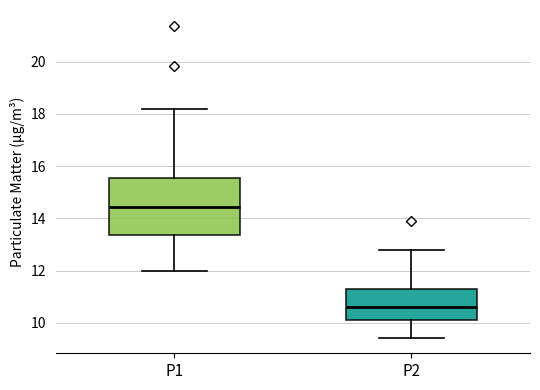

Where is the upper edge of the box for P1 on the y-axis? The values are not printed on the chart, so give them approximately, as read against the axis.

15.6